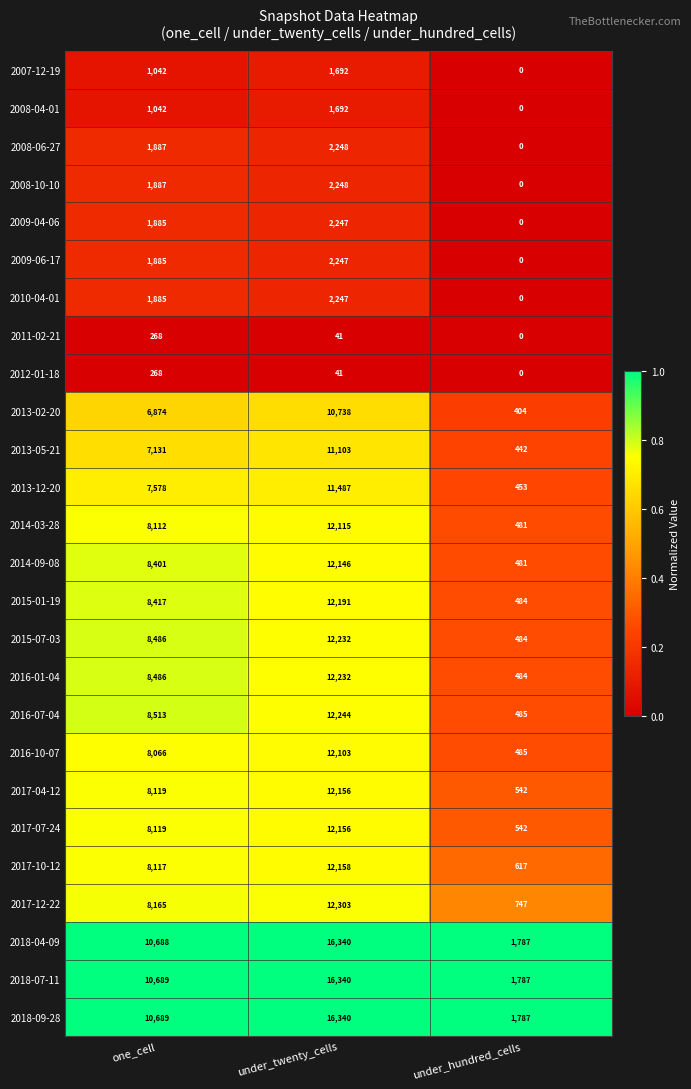

At which label does 2016-10-07 reach its peak?

under_twenty_cells